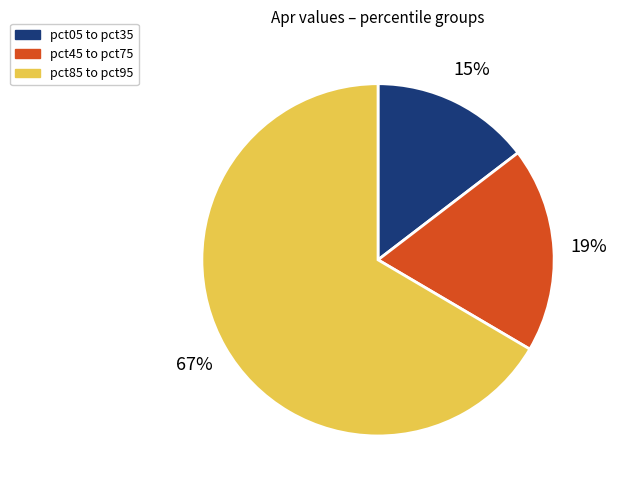

What is the smallest slice in the pie chart?

pct05 to pct35